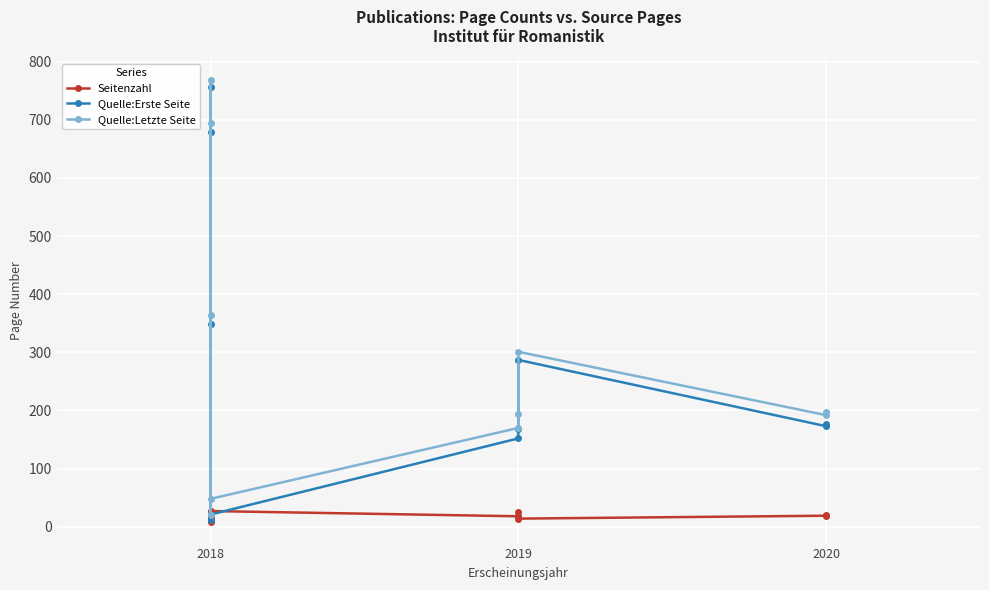

How many intersections are there between Seitenzahl and Quelle:Erste Seite?

2